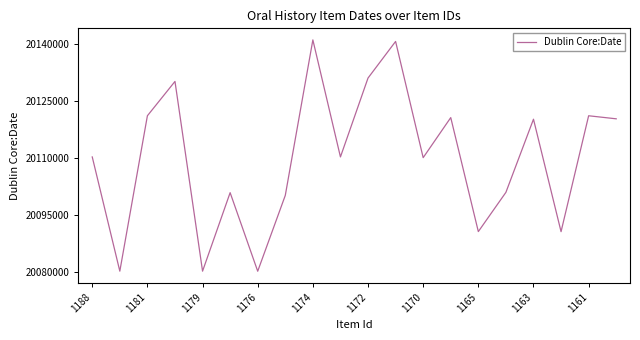

What is the difference between the maximum and second lowest values?

60683